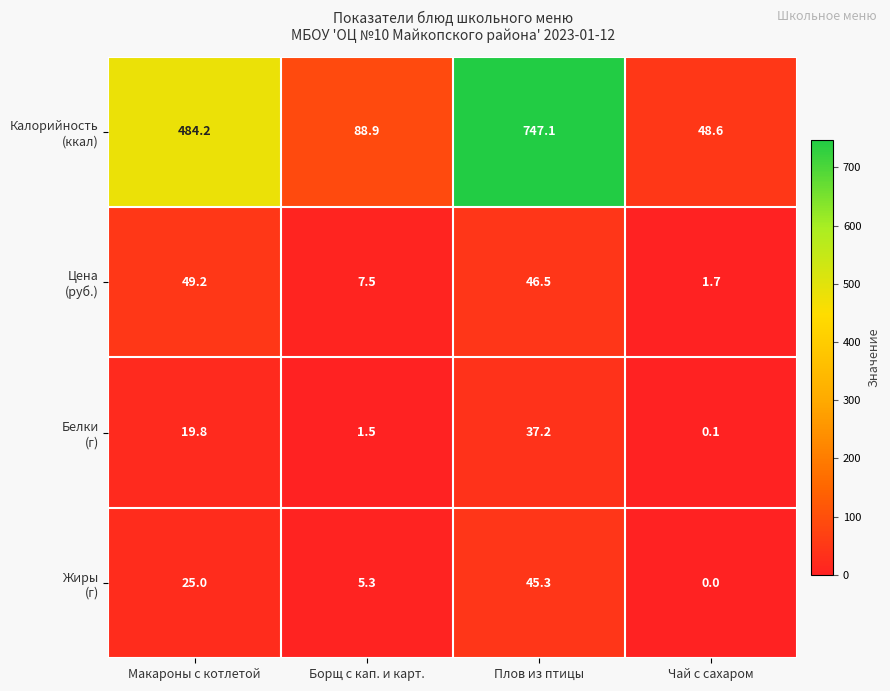

What is the spread (max minus min) of values at Борщ с кап. и карт.?

87.4